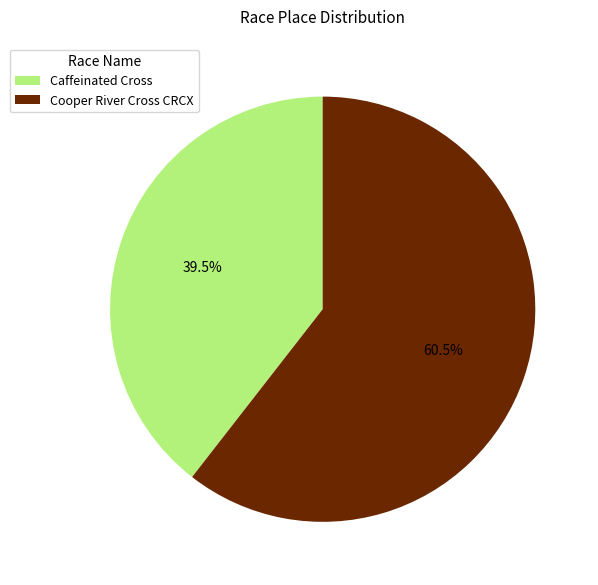

What is the ratio of the value at Caffeinated Cross to the value at Cooper River Cross CRCX?

0.7